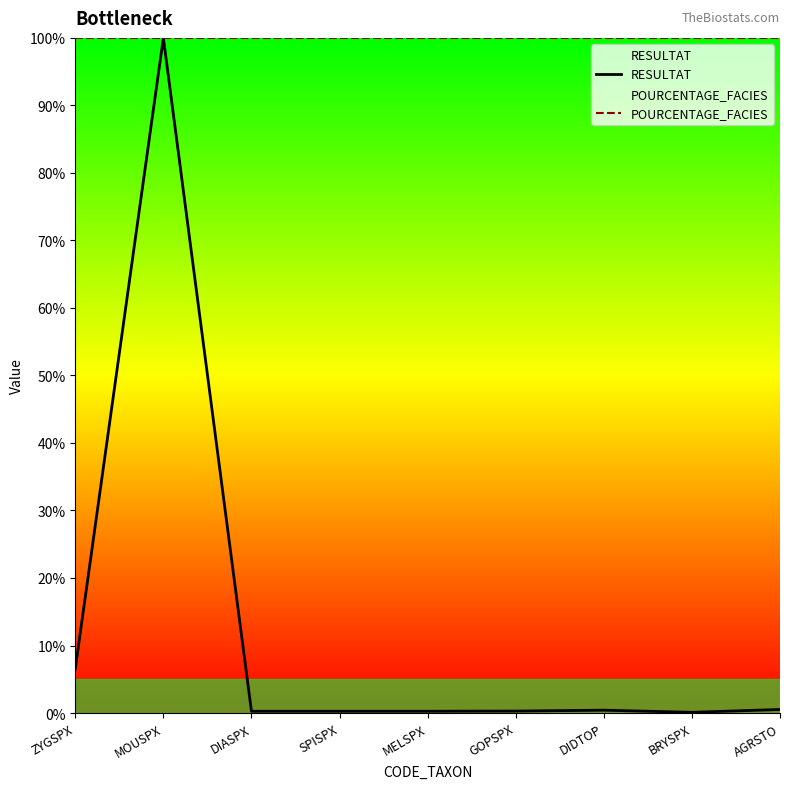

At how many categories does at least one series exceed 94?

9